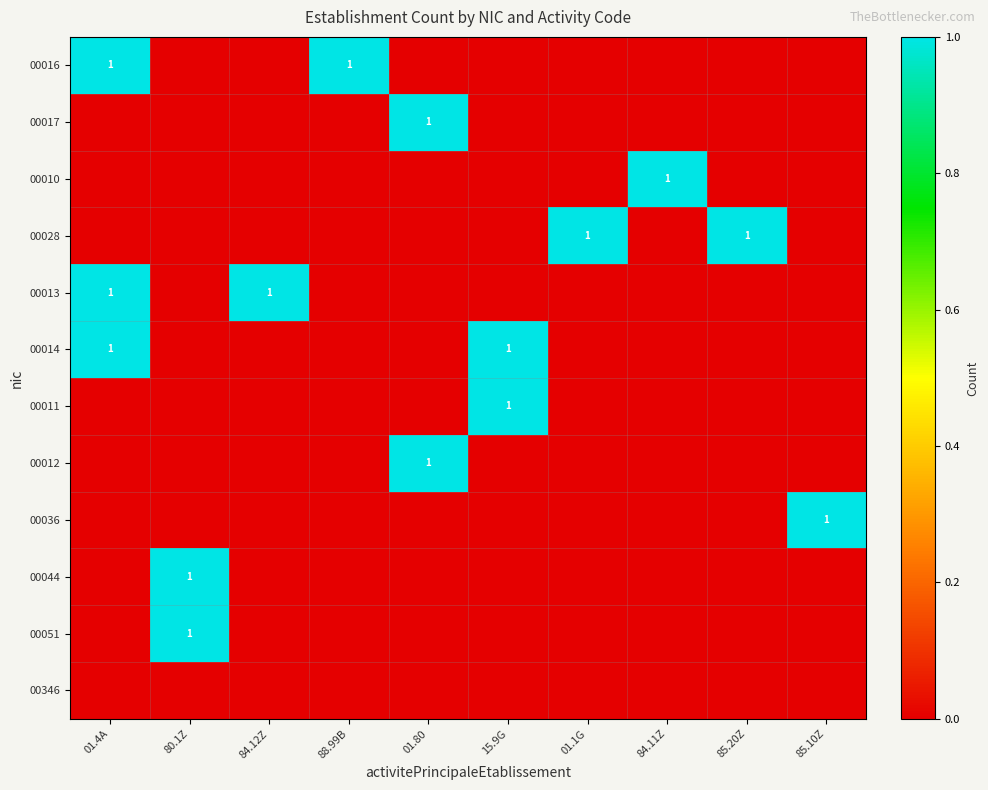

The 00016 series shows 1 at 88.99B. True or false?

True